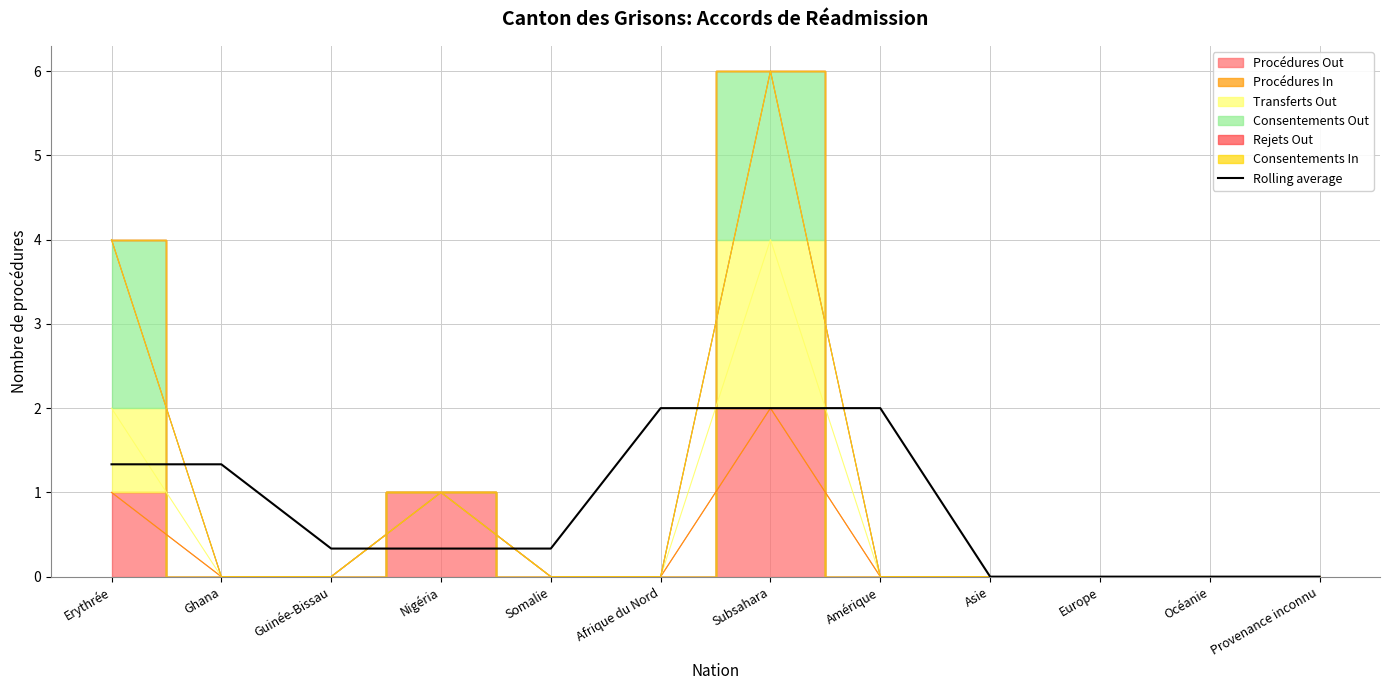

What is the label of the 7th point from the right?

Afrique du Nord